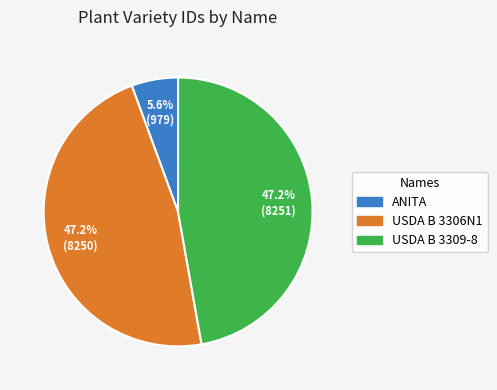

Which has a higher value, USDA B 3309-8 or ANITA?

USDA B 3309-8